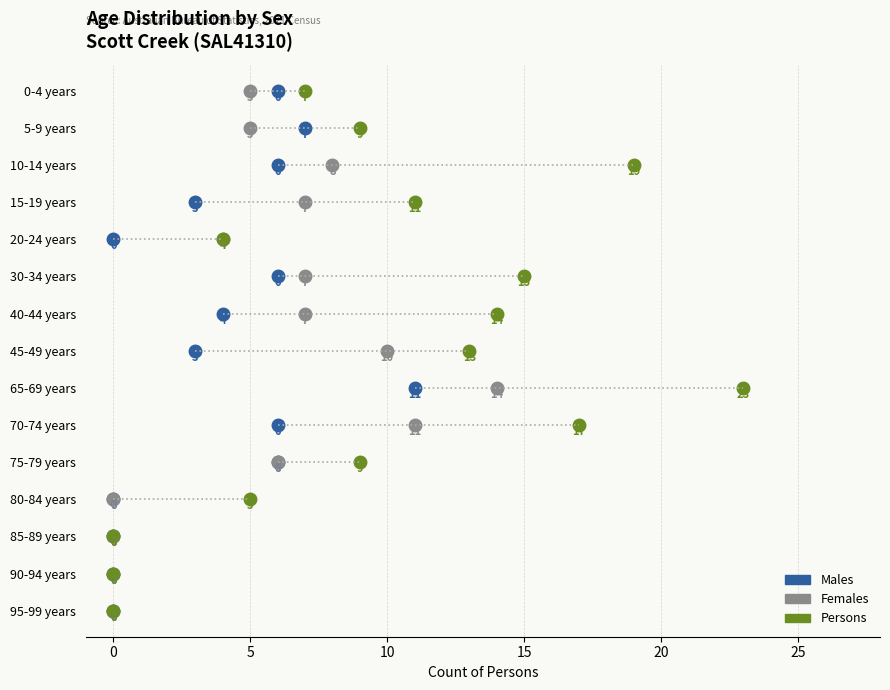

Reading right to left, what are all the values shown in this chart?

Males: 0	0	0	0	6	6	11	3	4	6	0	3	6	7	6
Females: 0	0	0	0	6	11	14	10	7	7	4	7	8	5	5
Persons: 0	0	0	5	9	17	23	13	14	15	4	11	19	9	7